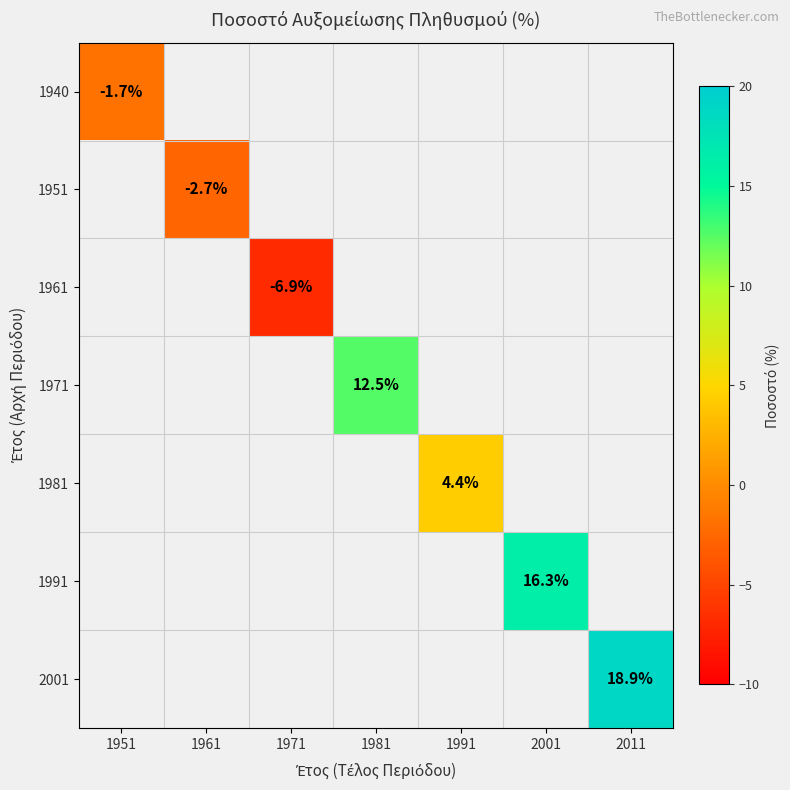

True or false: 2001 has a value of 18.9 at 2011.

True